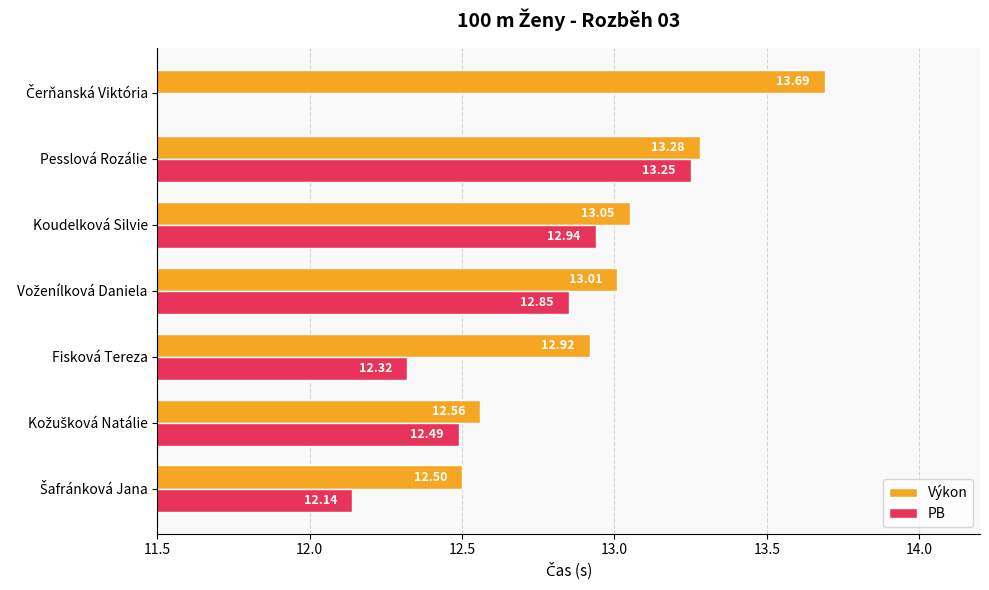

What is the sum of all Výkon values?

91.0